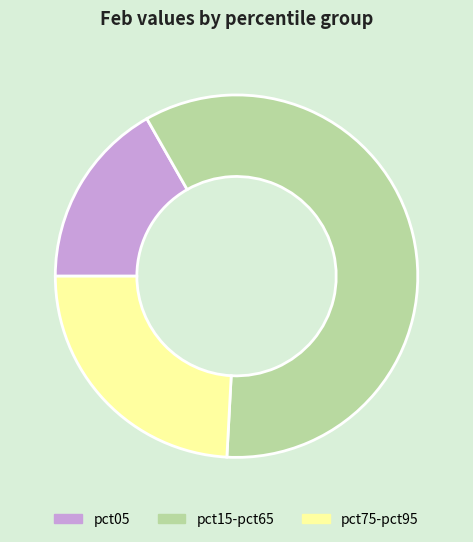

How many slices are in this pie chart?

3